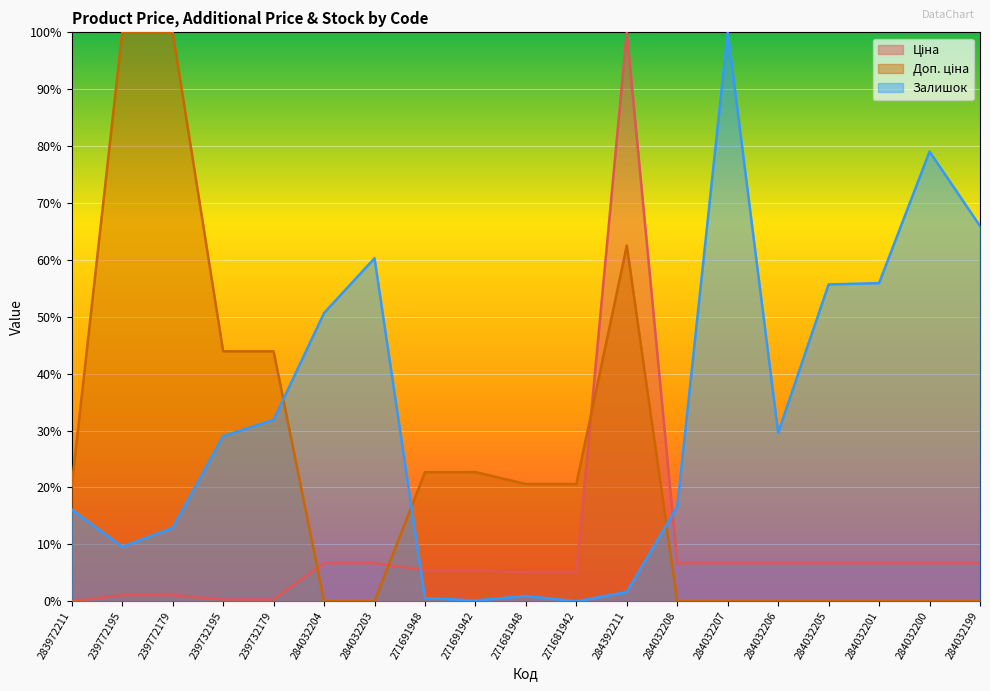

What is the greatest value displayed?

100.0